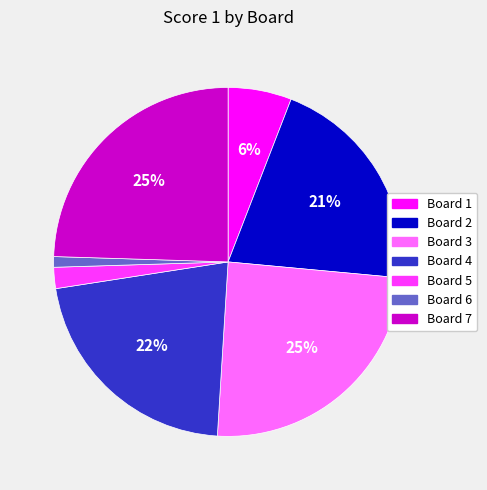

Which category has the smallest portion of the pie?

Board 6